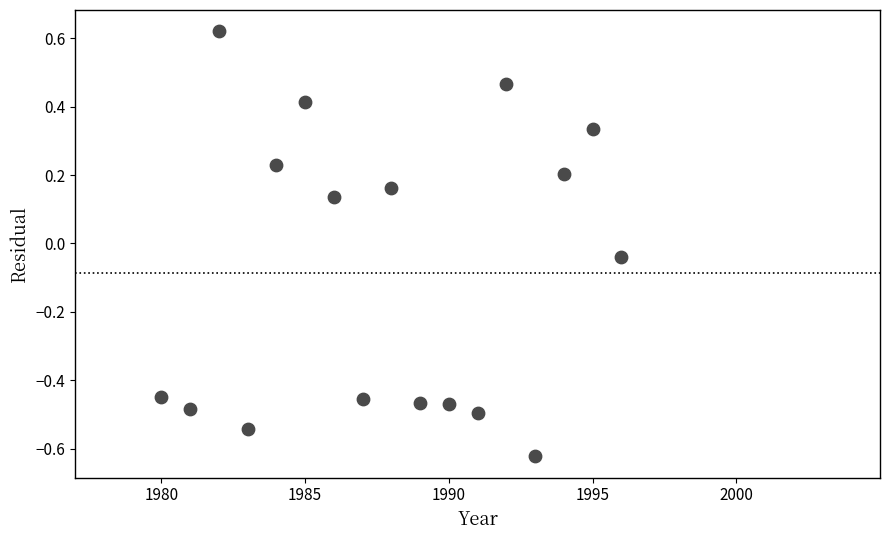

What is the range of Y values (max minus min)?

1.2